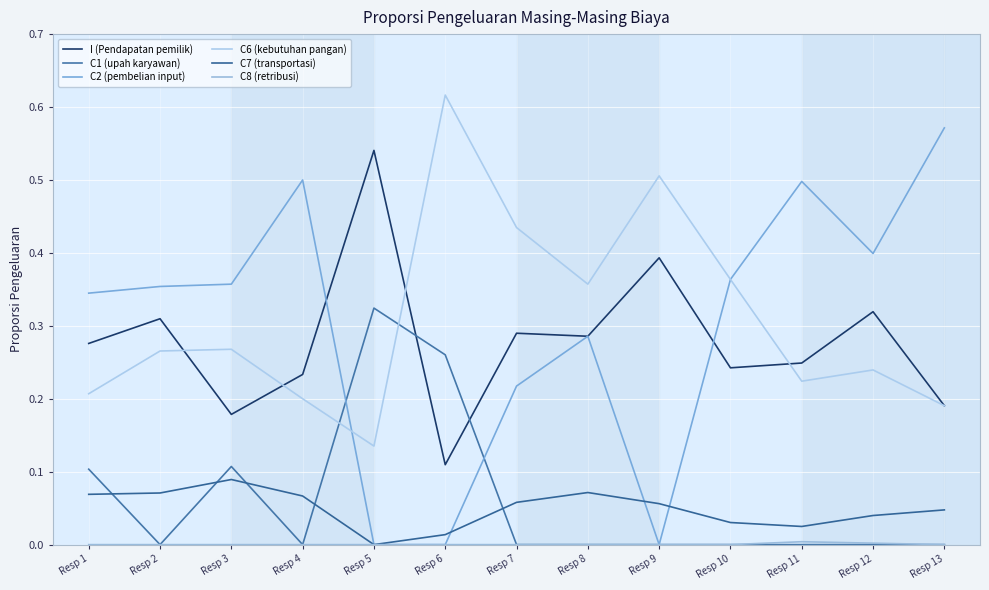

Does the chart have visible grid lines?

Yes